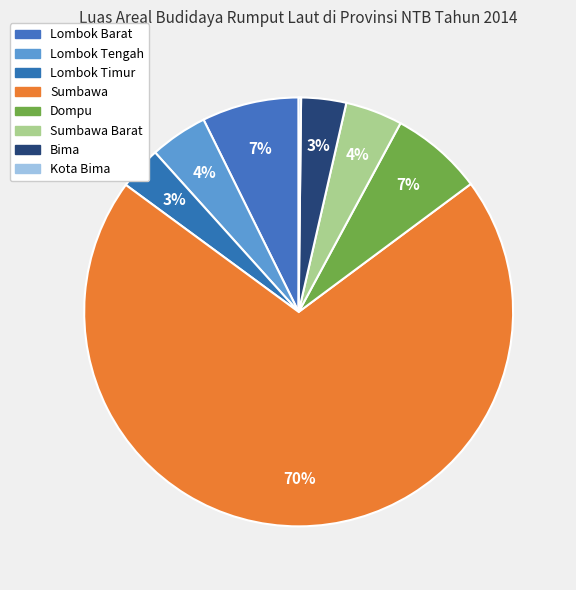

How many slices are in this pie chart?

8